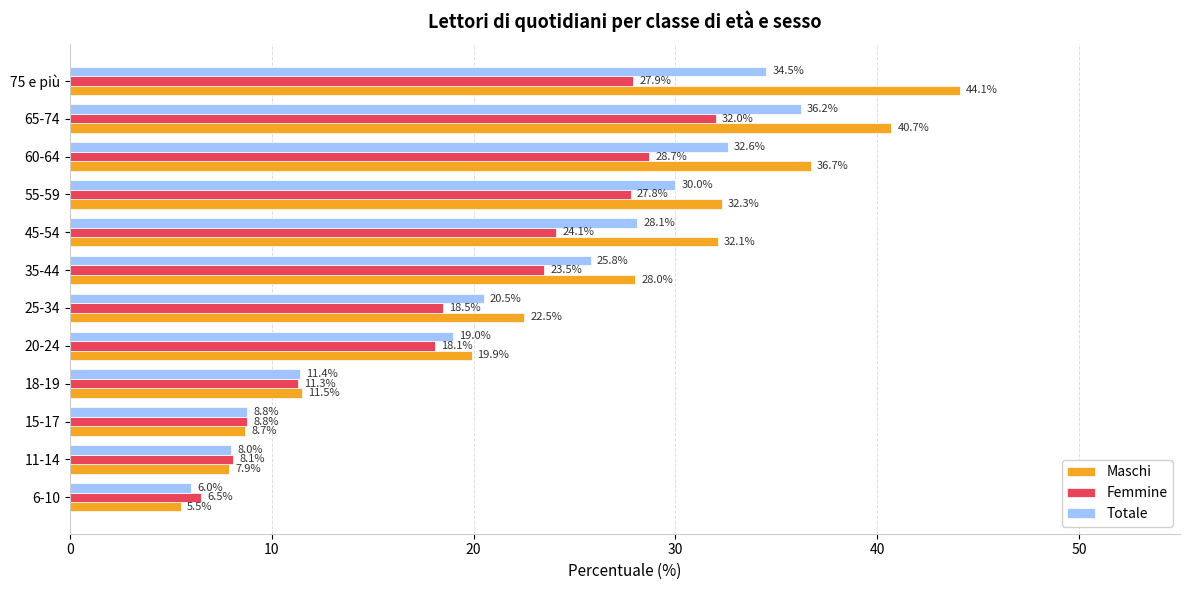

What are all the series names shown in the legend?

Maschi, Femmine, Totale